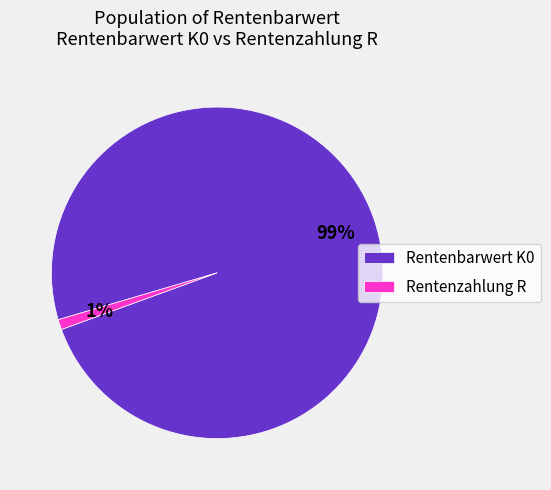

To the nearest percent, what is the difference between the largest and smallest slice percentages?

98%